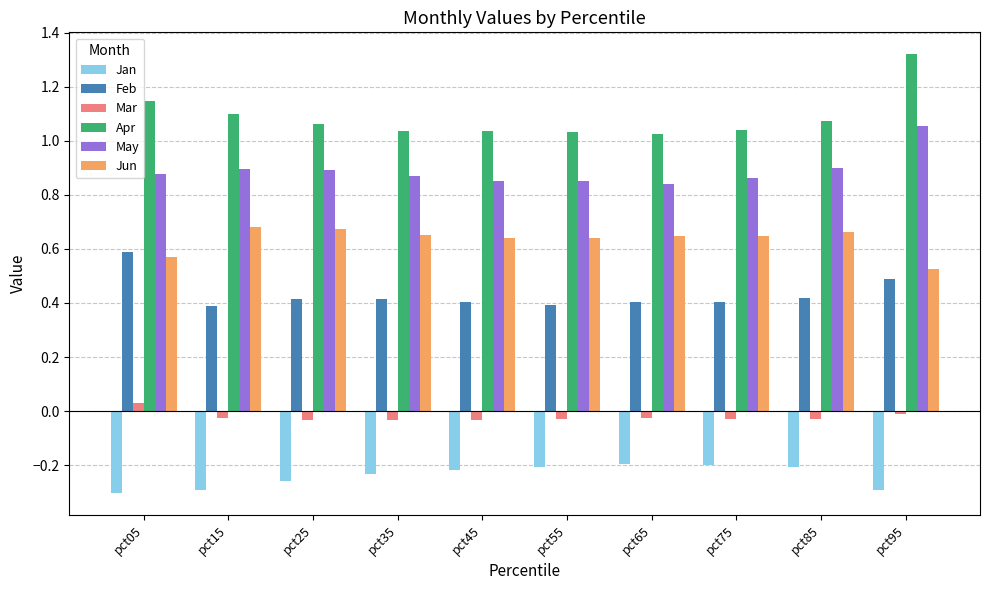

Is it true that Apr equals 1.8 at pct35?

False